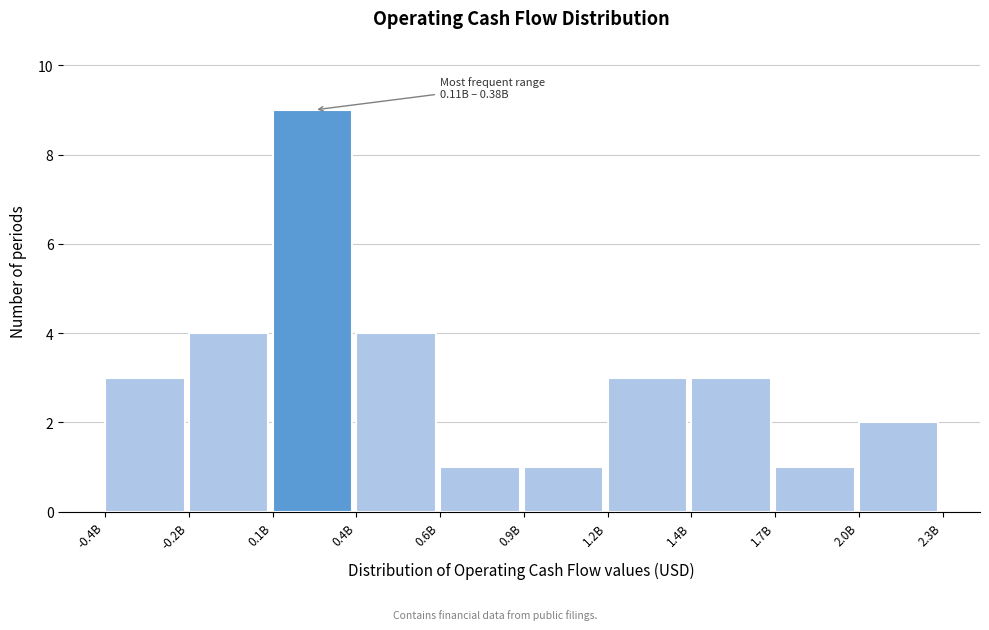

Reading left to right, extract all data points from this chart.

-0.4B=3	-0.2B=4	0.1B=9	0.4B=4	0.6B=1	0.9B=1	1.2B=3	1.4B=3	1.7B=1	2.0B=2